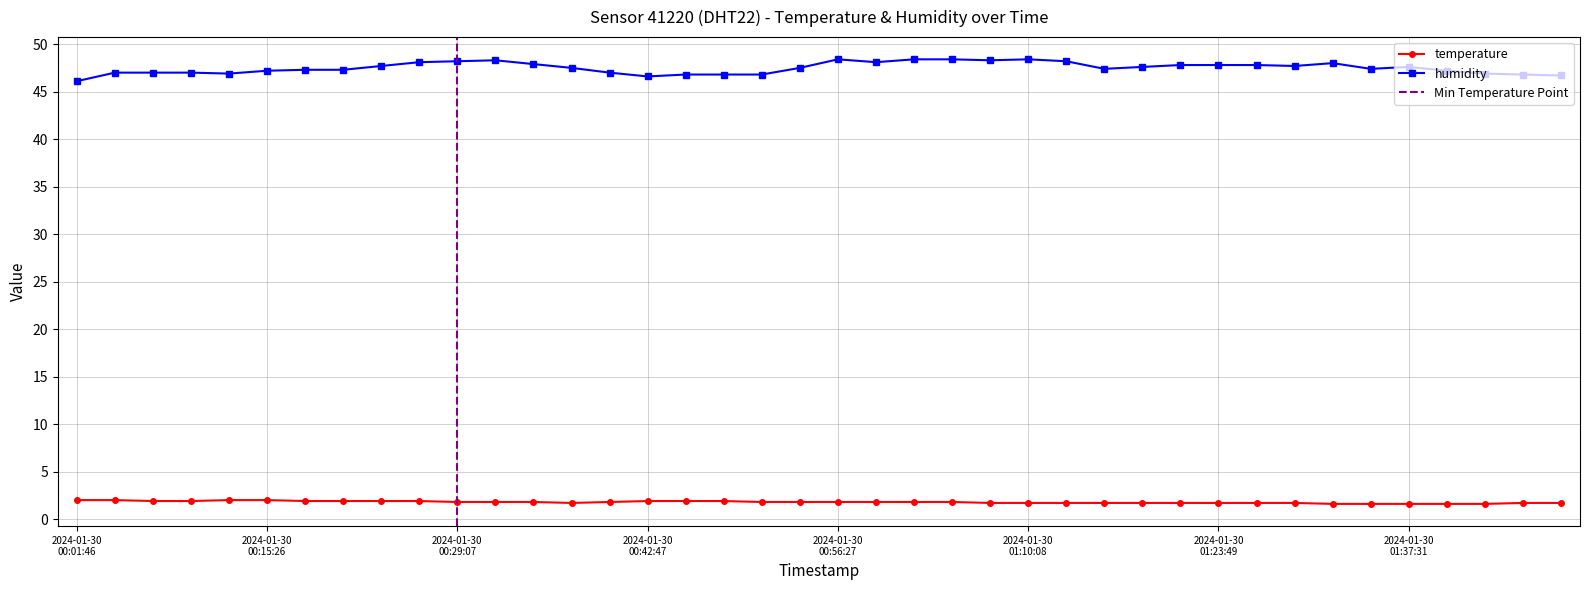

True or false: humidity and temperature cross at least once.

False